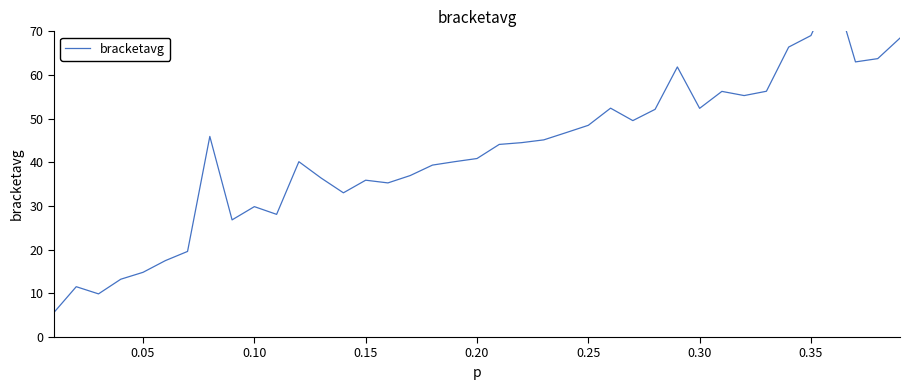

True or false: there are more than 2 points higher than both neighbors.

True